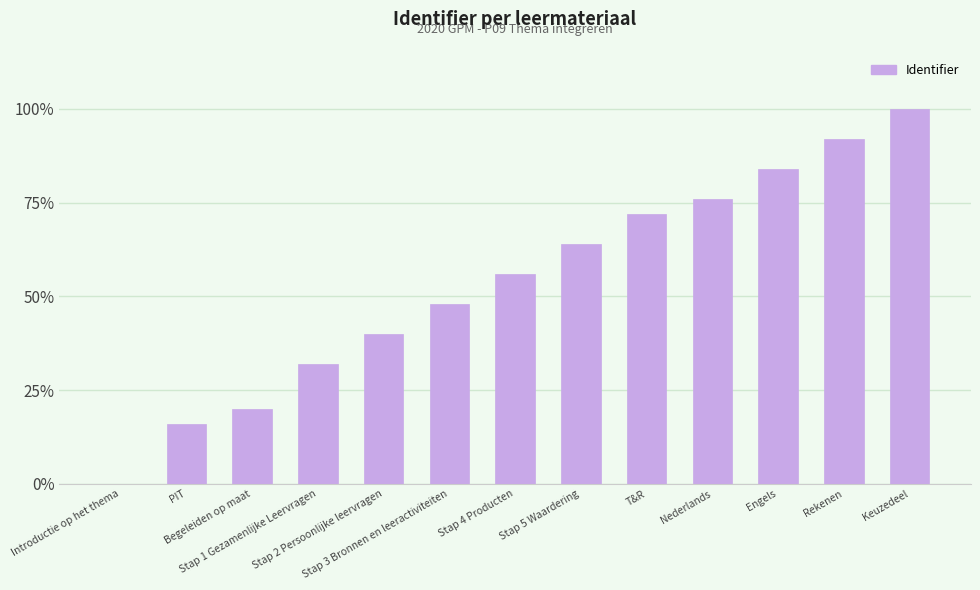

What value does the data have at Begeleiden op maat?

20.0